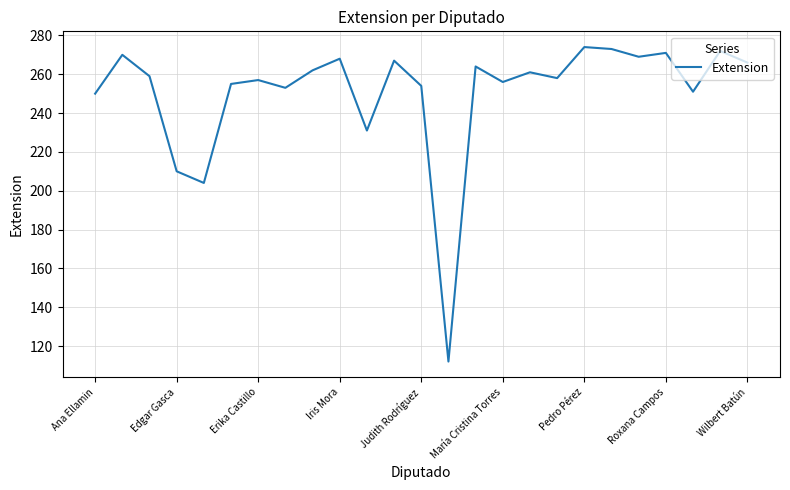

What is the difference between the maximum and minimum values?

162